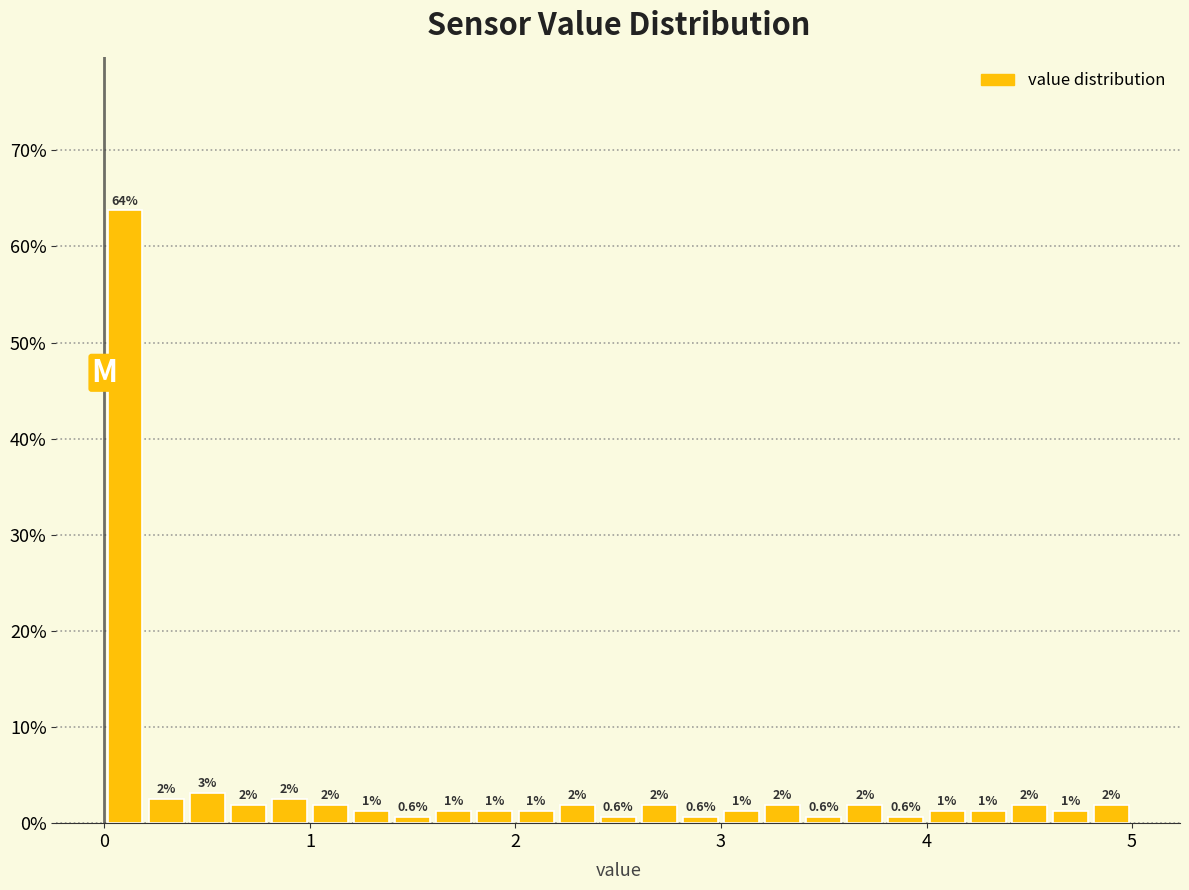

Read against the x-axis, roughly where is the centre of the tallest bar?

0.1